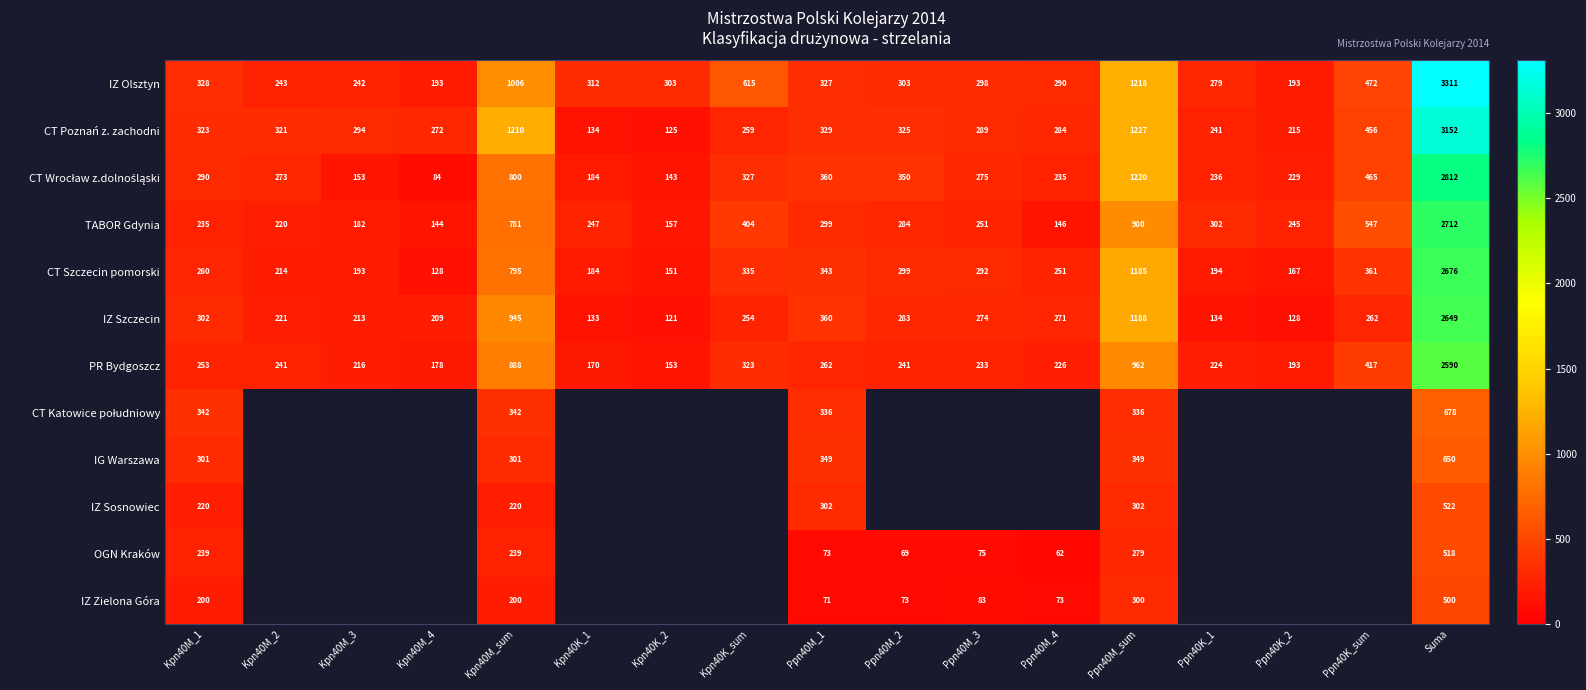

Is it true that OGN Kraków equals 178 at Ppn40M_sum?

False